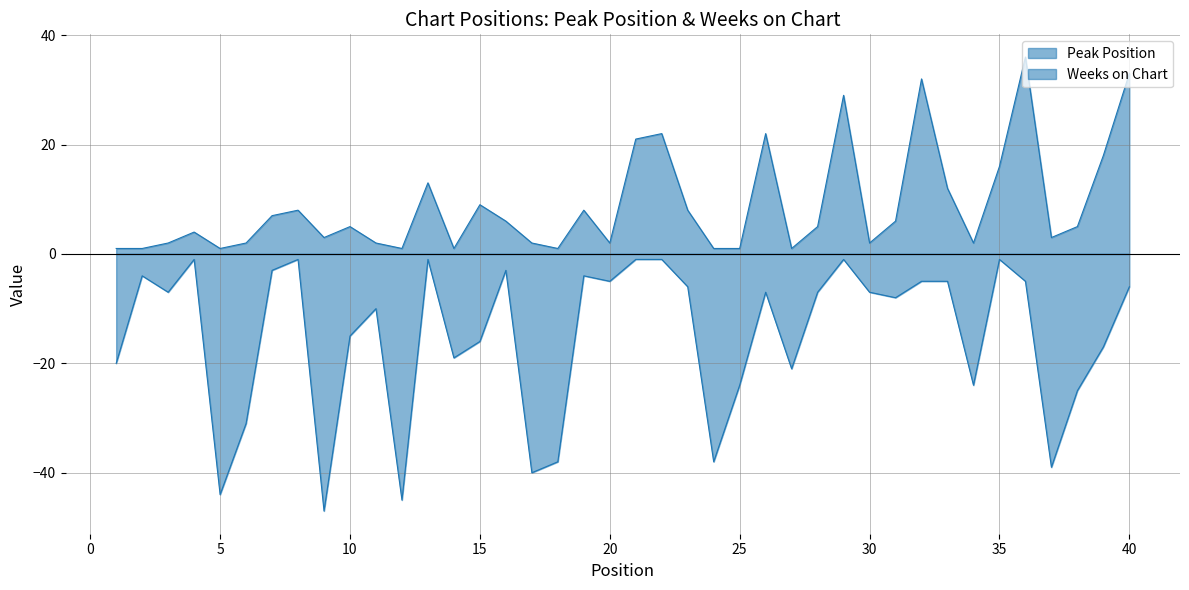

Reading left to right, transcribe all the data shown in this chart.

Peak Position: 1	1	2	4	1	2	7	8	3	5	2	1	13	1	9	6	2	1	8	2	21	22	8	1	1	22	1	5	29	2	6	32	12	2	16	36	3	5	18	33
Weeks on Chart: -20	-4	-7	-1	-44	-31	-3	-1	-47	-15	-10	-45	-1	-19	-16	-3	-40	-38	-4	-5	-1	-1	-6	-38	-24	-7	-21	-7	-1	-7	-8	-5	-5	-24	-1	-5	-39	-25	-17	-6